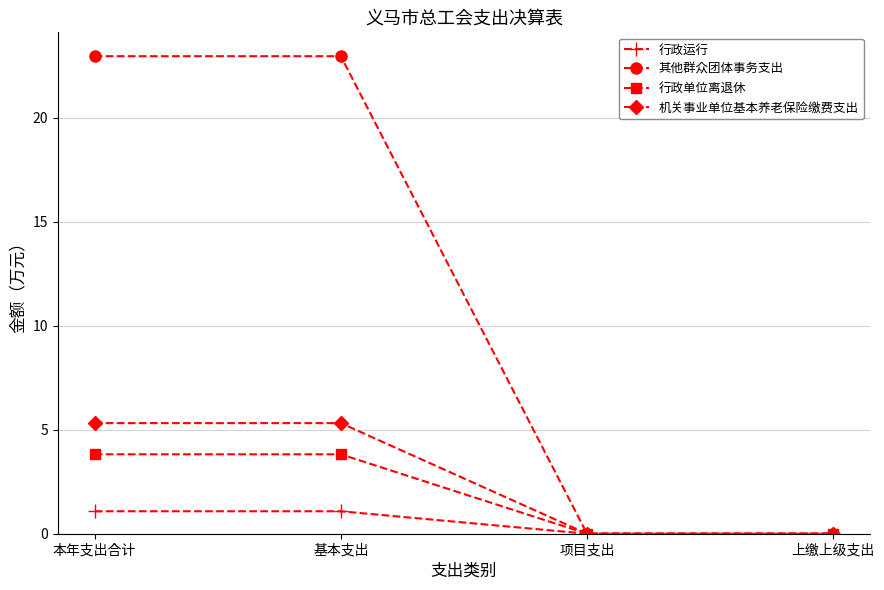

Between 基本支出 and 项目支出, which series saw the biggest shift?

其他群众团体事务支出